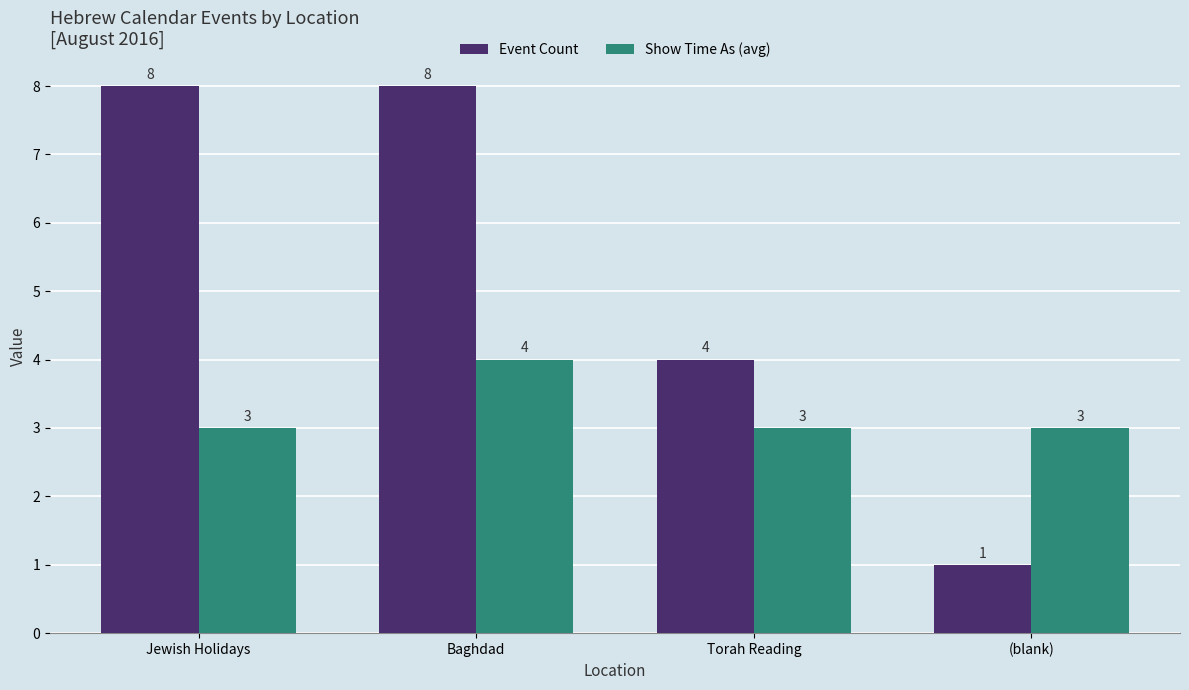

Count the Event Count values in the range 4 to 8.

3